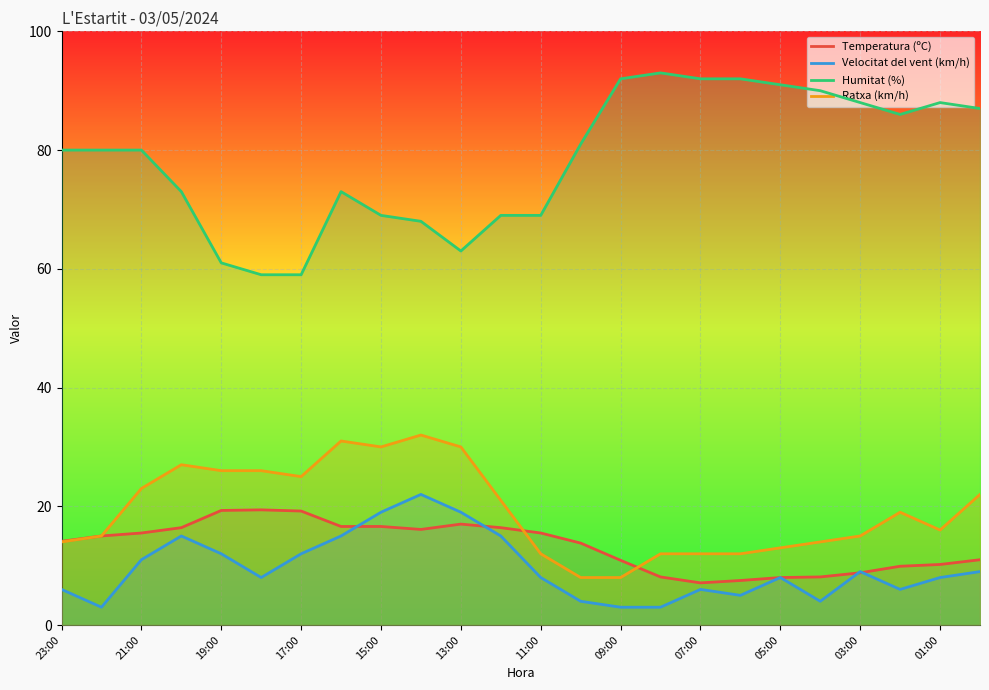

True or false: Ratxa (km/h) has a value of 16.0 at 01:00.

True